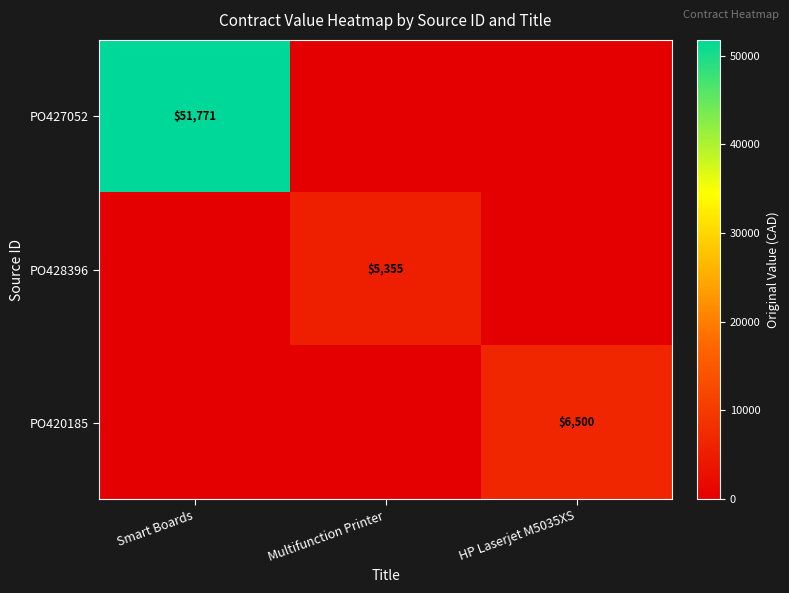

The value of PO427052 at Smart Boards is 25383. True or false?

False